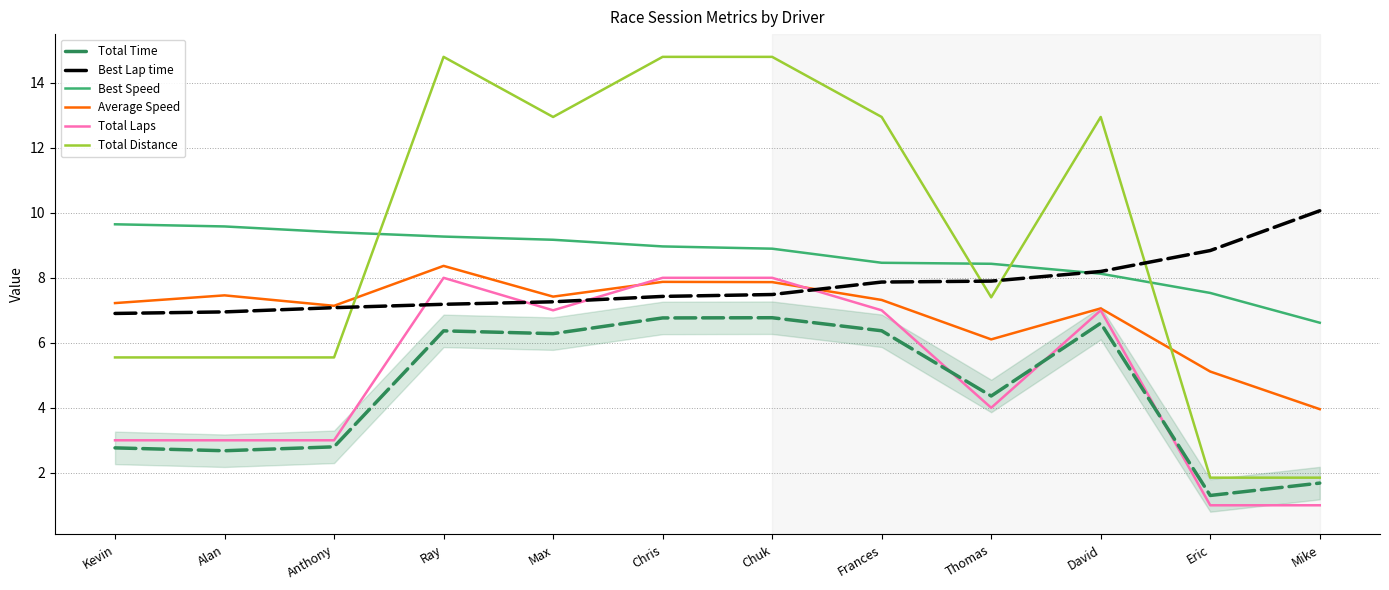

What is the difference between the second highest and minimum values in the Best Speed series?

3.0